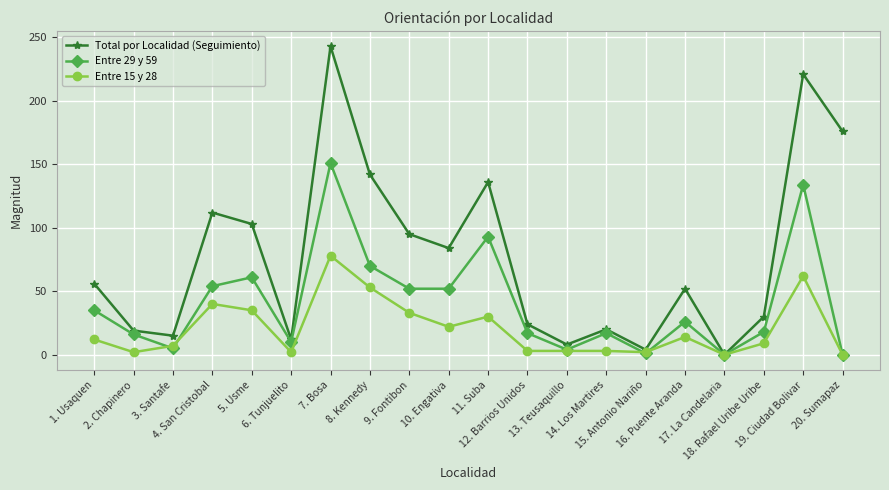

Which series has the largest total across all categories?

Total por Localidad (Seguimiento)